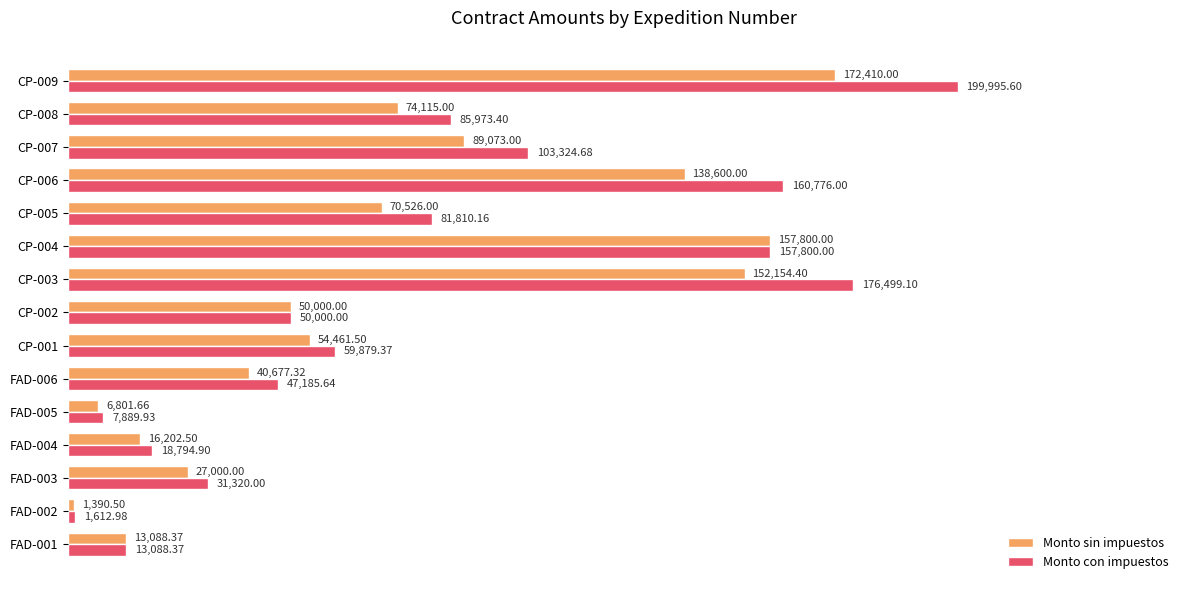

At which category is the sum across all series the highest?

CP-009